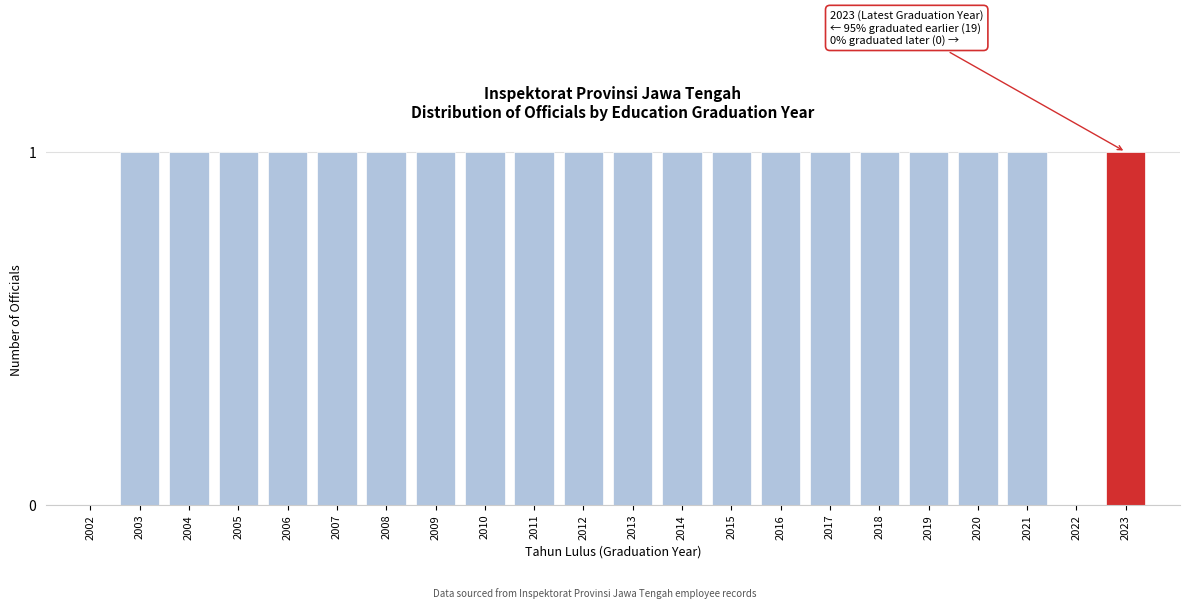

Reading left to right, what are all the values shown in this chart?

2002=0	2003=1	2004=1	2005=1	2006=1	2007=1	2008=1	2009=1	2010=1	2011=1	2012=1	2013=1	2014=1	2015=1	2016=1	2017=1	2018=1	2019=1	2020=1	2021=1	2022=0	2023=1